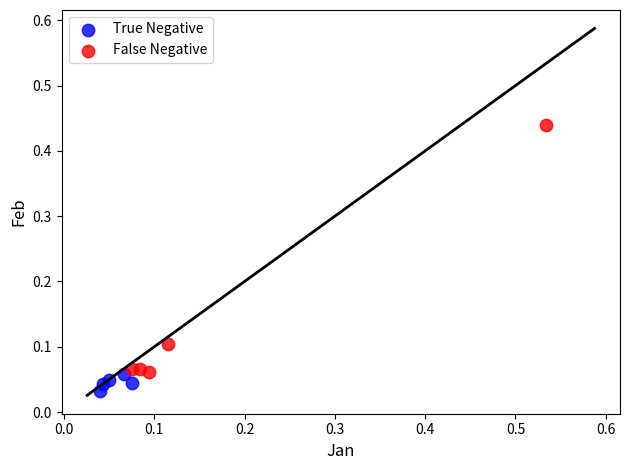

What are all the series names shown in the legend?

True Negative, False Negative